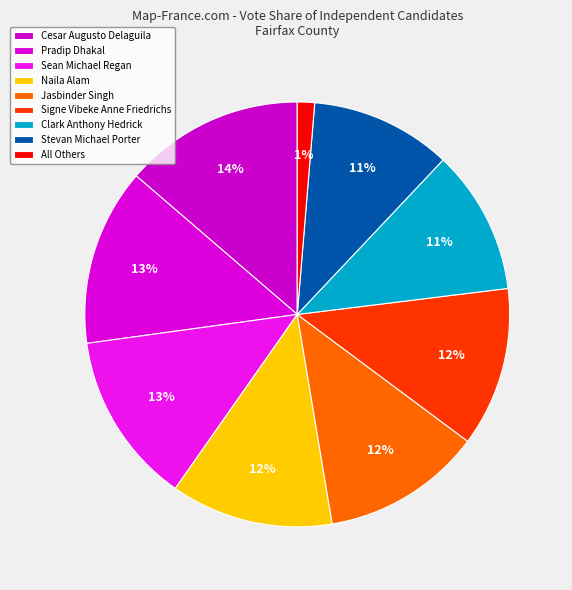

Between Sean Michael Regan and Naila Alam, which is larger?

Sean Michael Regan